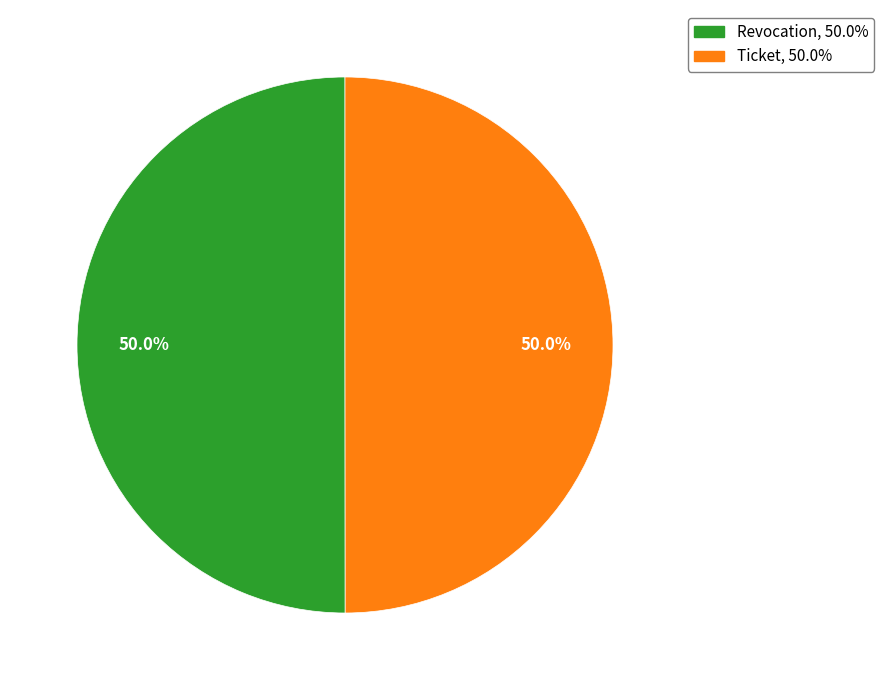

Approximately how many times larger is the value at Ticket, 50.0% compared to Revocation, 50.0%?

1.0